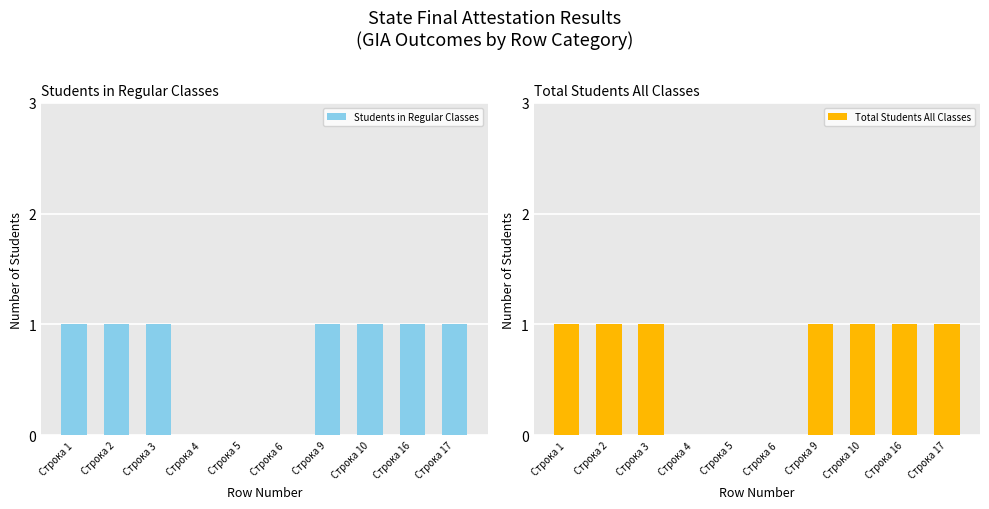

List the series in order of their peak value, lowest first.

Students in Regular Classes, Total Students All Classes